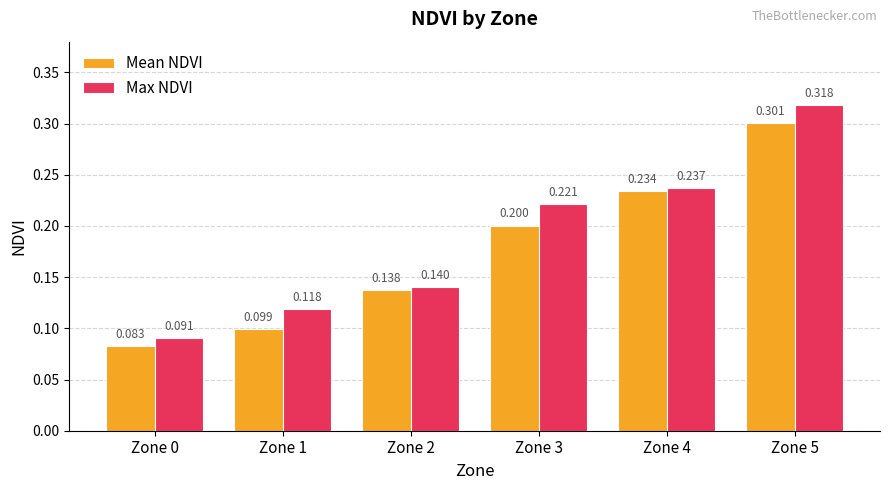

At which label does Max NDVI reach its minimum?

Zone 0